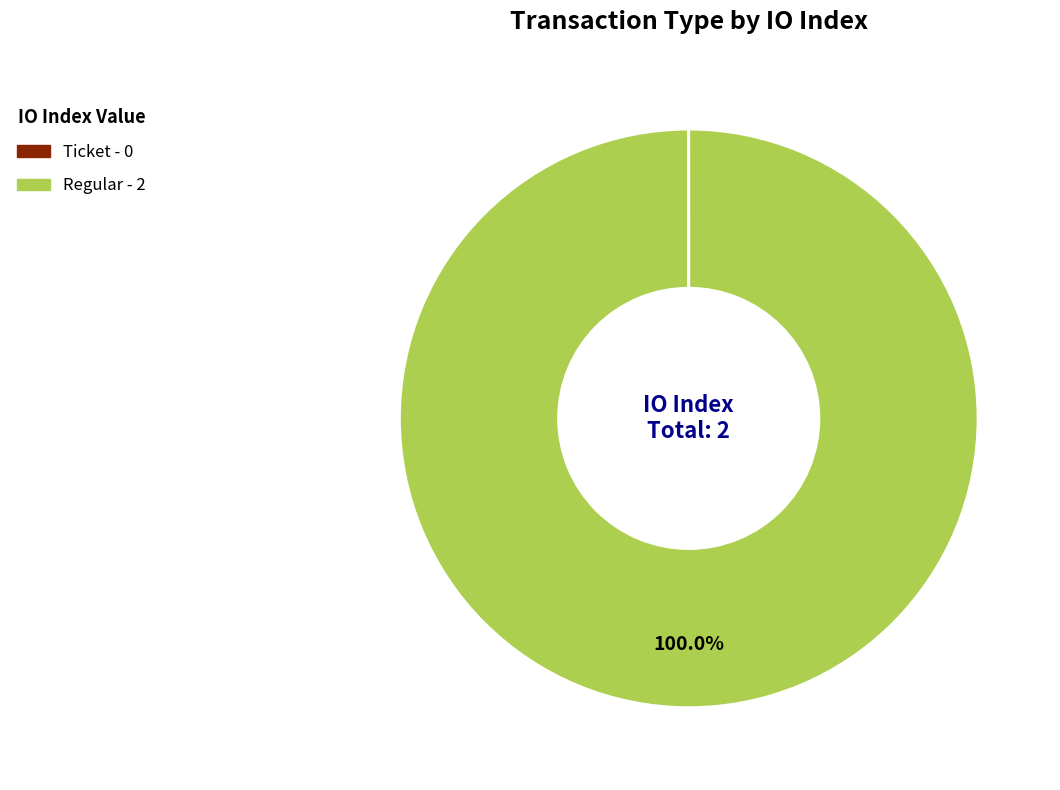

What is the largest slice in the pie chart?

Regular